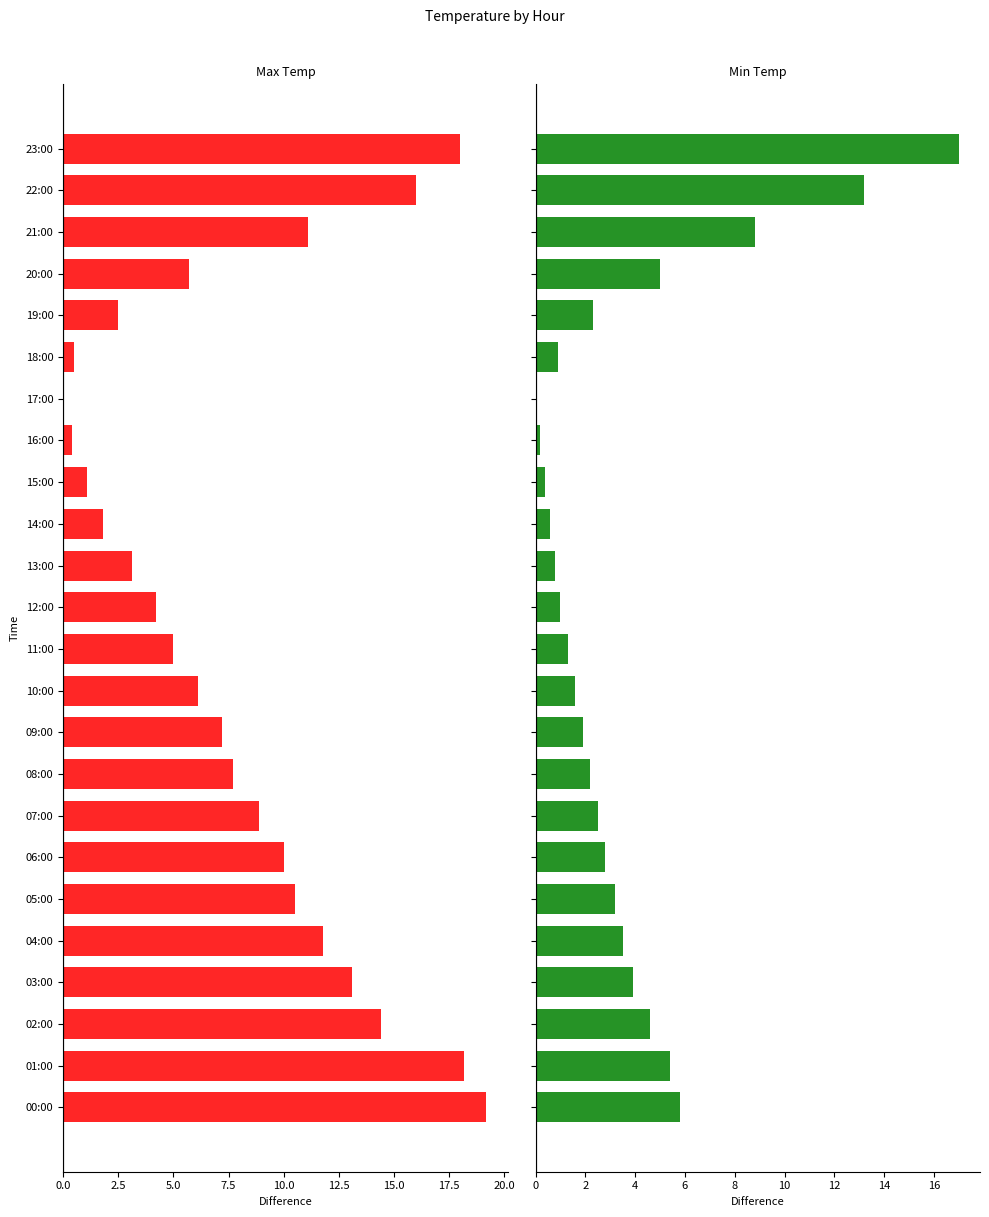

The value of Min Temp at 18:00 is 0.9. True or false?

True